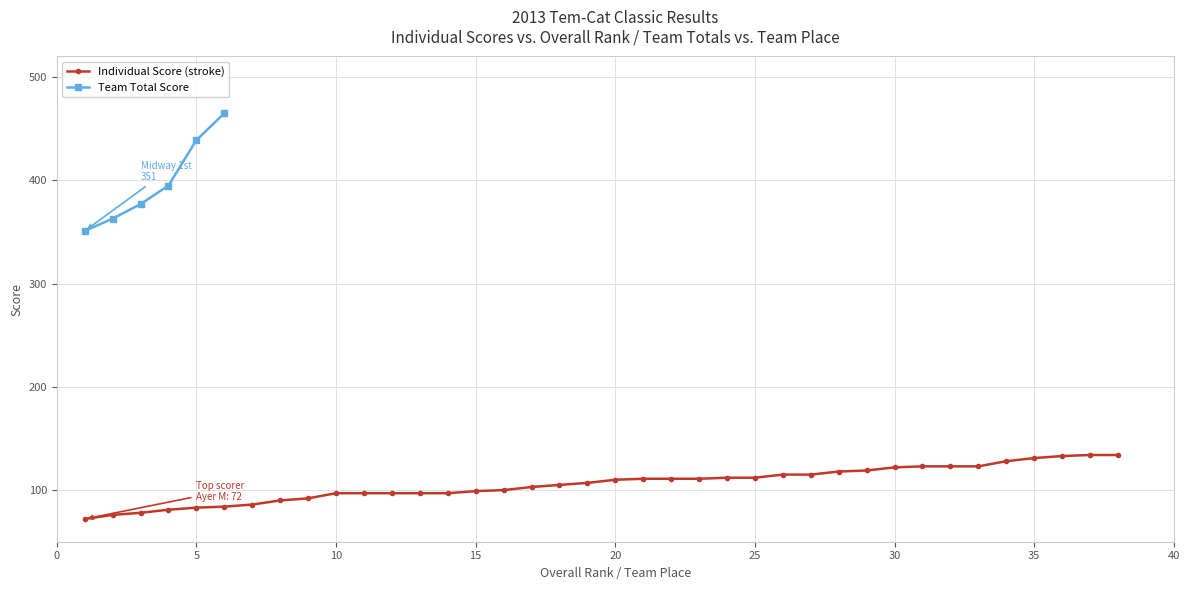

How many data points in Individual Score (stroke) are less than 110?

19